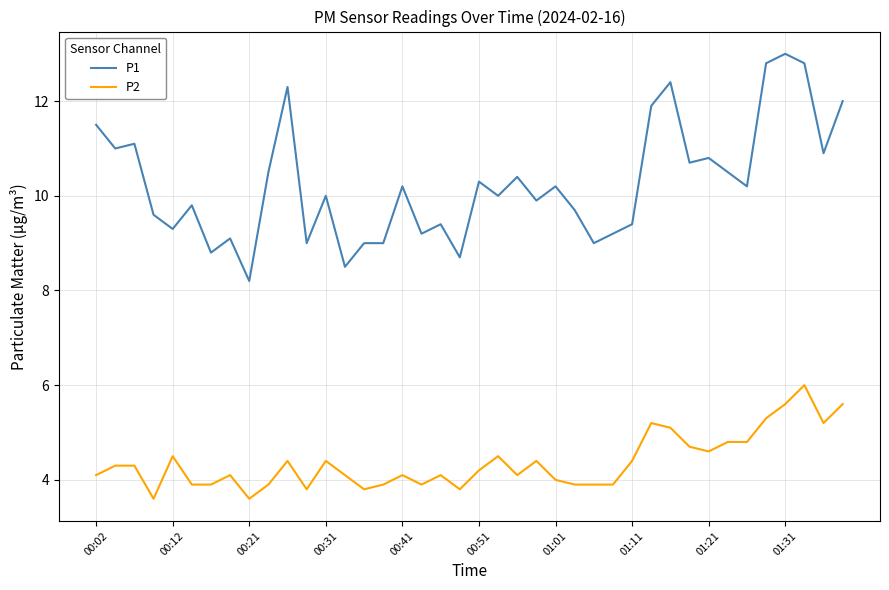

Which series has the largest range (max minus min)?

P1